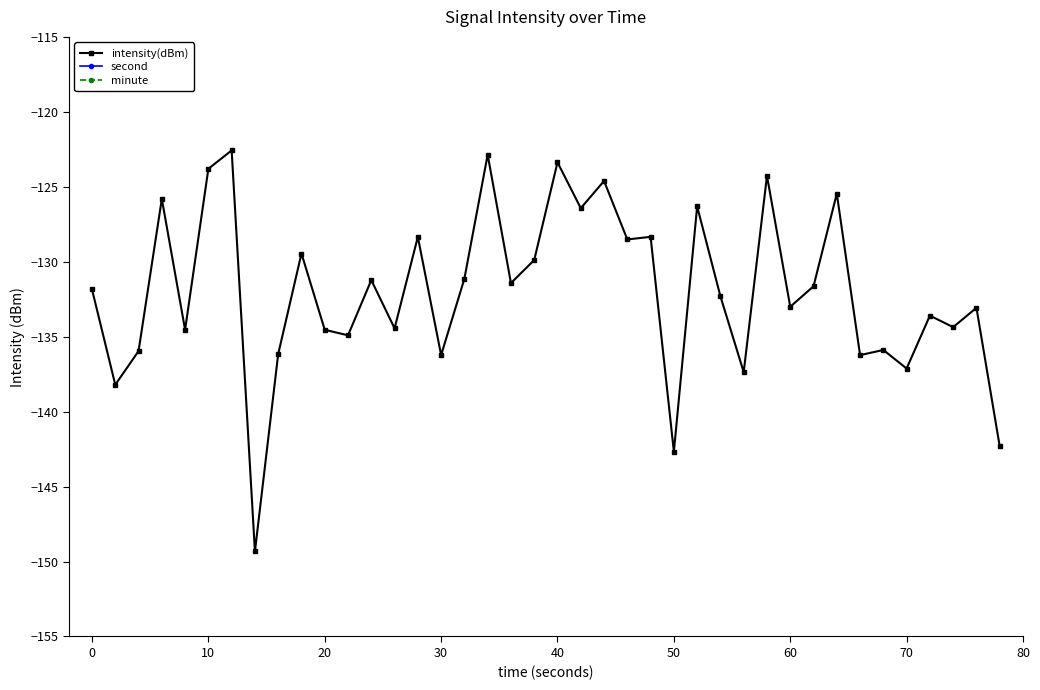

What is the minimum value shown in the chart?

-149.3